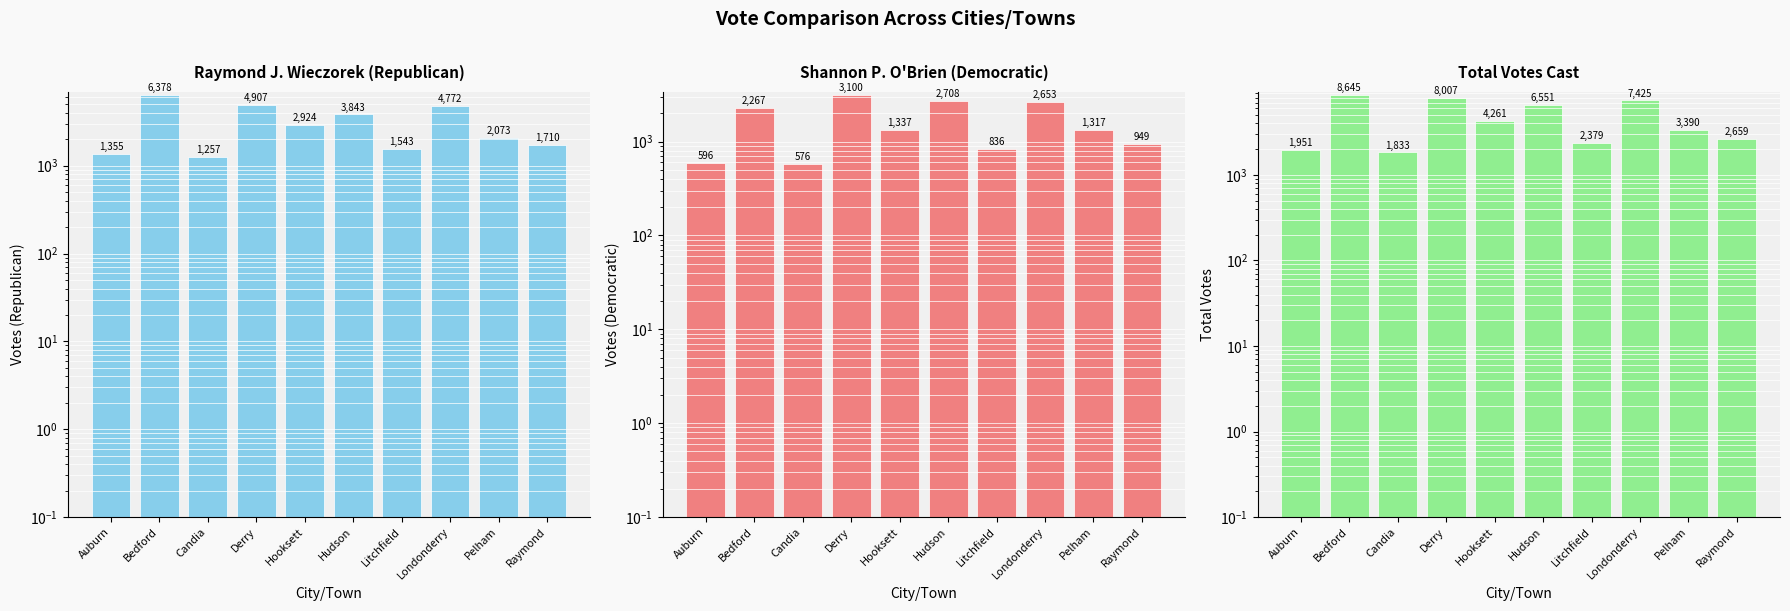

What is the value of the Shannon P. O'Brien bar at the 5th from the left?

1337